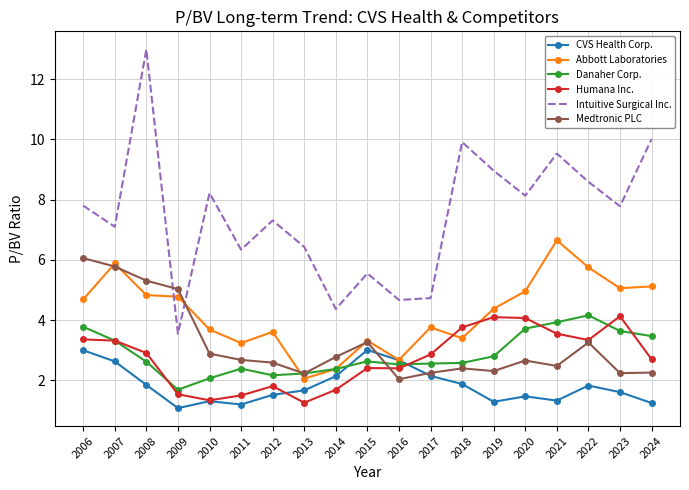

Read the Danaher Corp. value at 2018.

2.6